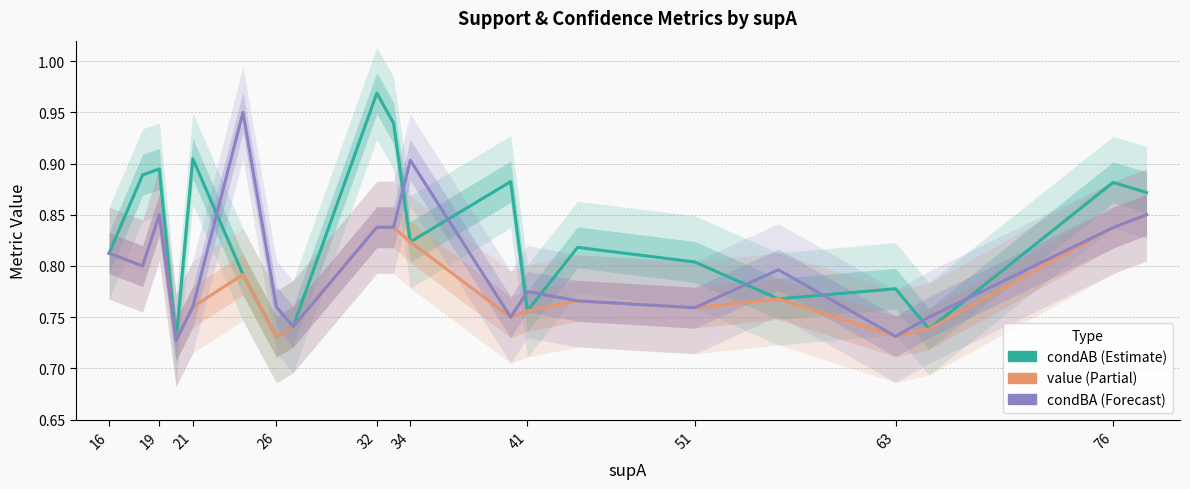

Reading left to right, transcribe all the data shown in this chart.

condAB: 0.8	0.9	0.9	0.7	0.9	0.8	0.7	0.7	1.0	0.9	0.8	0.9	0.8	0.8	0.8	0.8	0.8	0.7	0.9	0.9
value: 0.8	0.8	0.8	0.7	0.8	0.8	0.7	0.7	0.8	0.8	0.8	0.8	0.8	0.8	0.8	0.8	0.7	0.7	0.8	0.8
condBA: 0.8	0.8	0.8	0.7	0.8	0.9	0.8	0.7	0.8	0.8	0.9	0.8	0.8	0.8	0.8	0.8	0.7	0.8	0.8	0.8